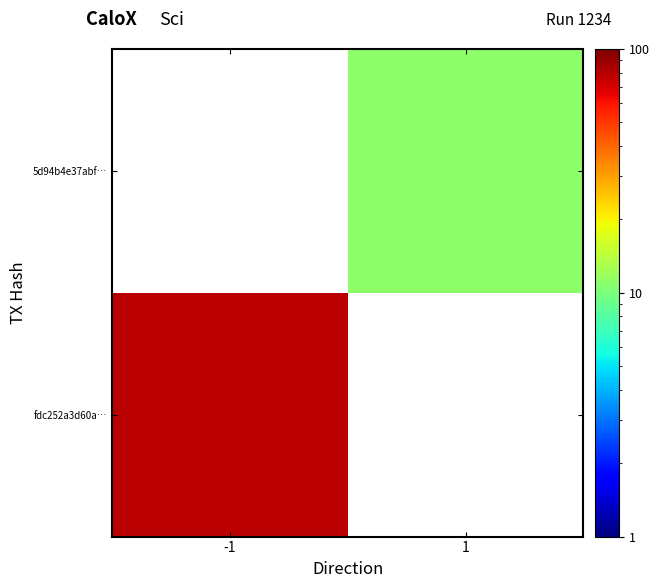

List the series in order of their peak value, lowest first.

fdc252a3d60a…, 5d94b4e37abf…